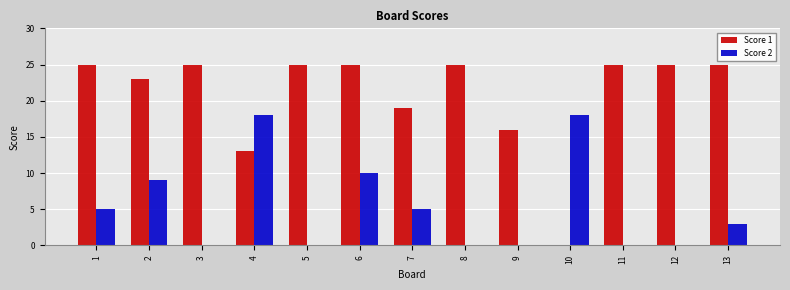

What is the sum of all Score 1 values?

271